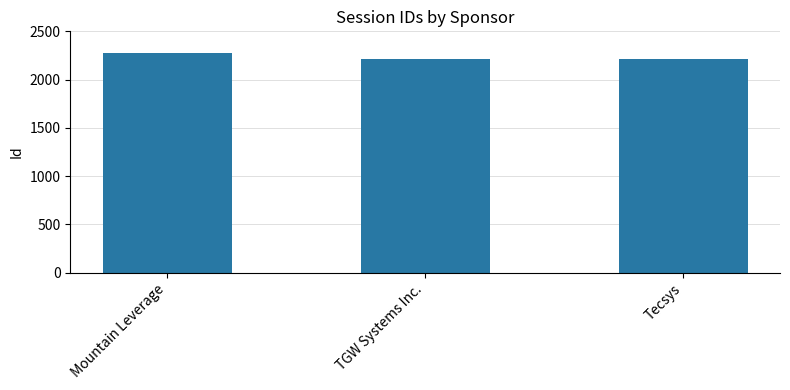

Is it true that the value at Mountain Leverage is 635?

False